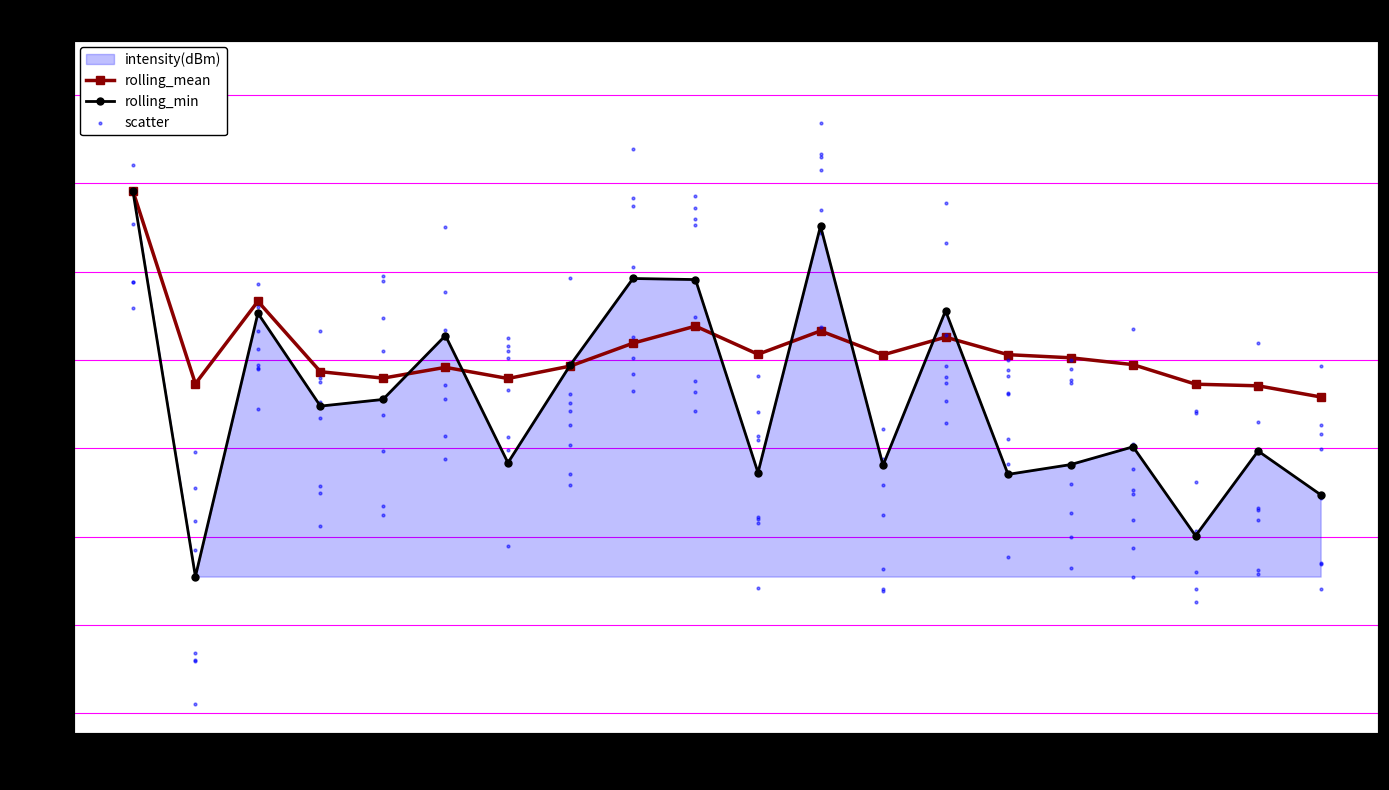

The value of rolling_min at 38 is -57.5. True or false?

False